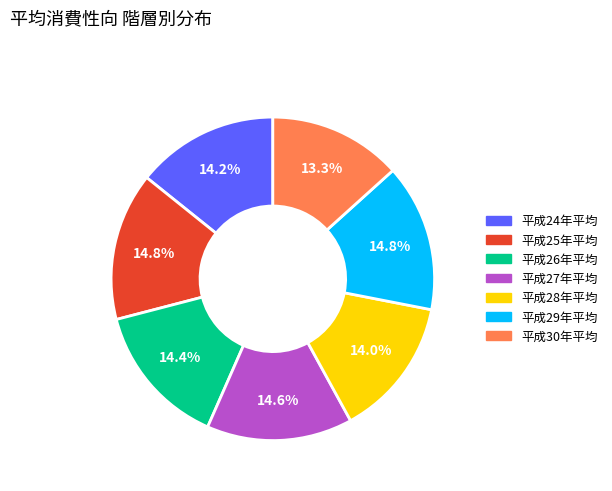

Which category has the smallest portion of the pie?

平成30年平均